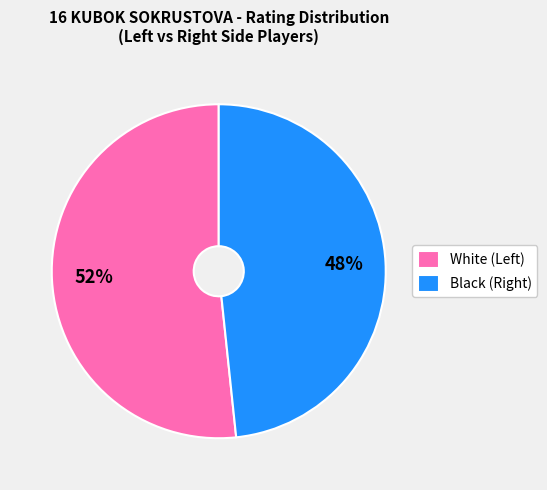

To the nearest percent, what is the average slice percentage?

50%